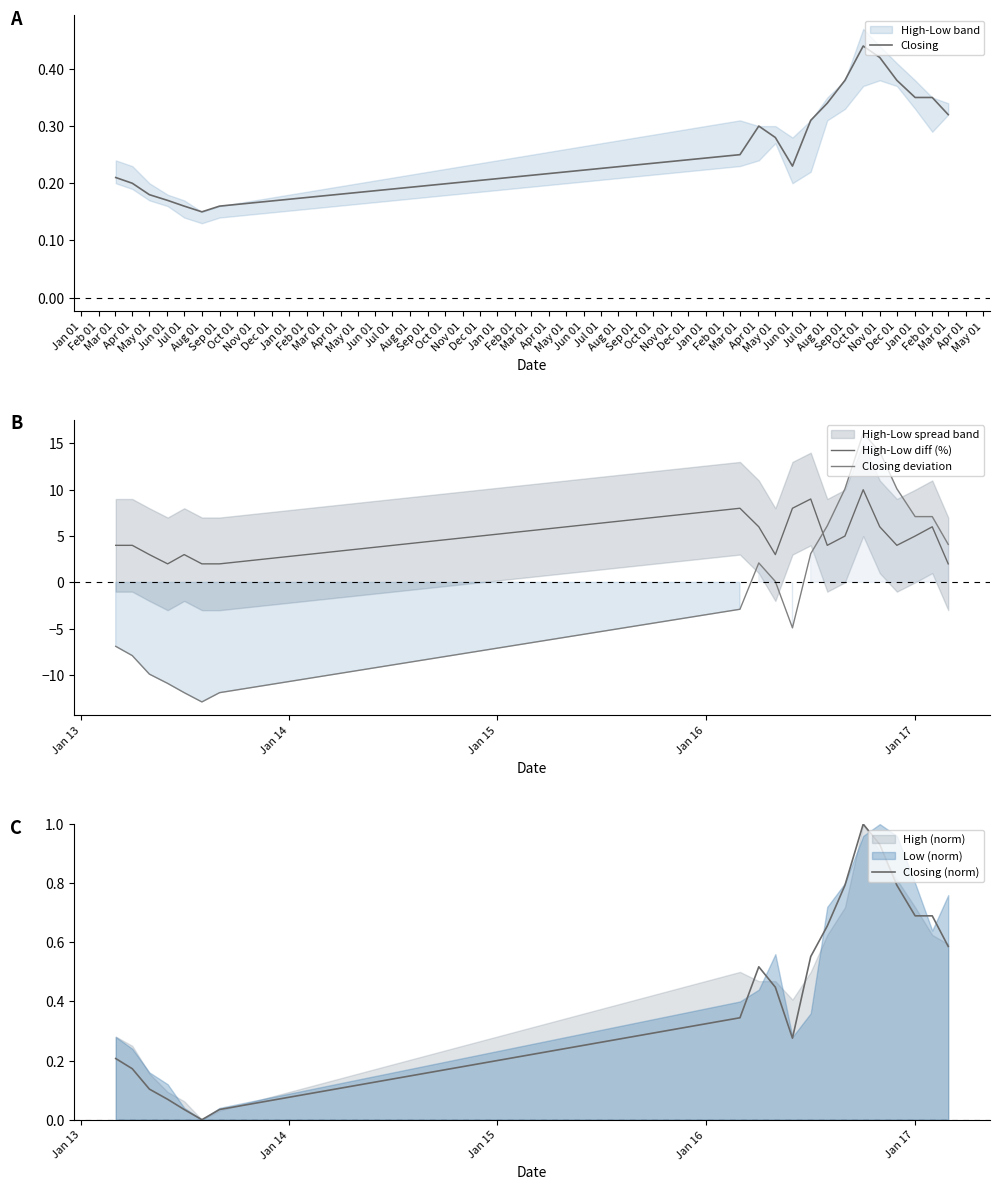

Reading left to right, transcribe all the data shown in this chart.

Closing: 0.2	0.2	0.2	0.2	0.2	0.1	0.2	0.2	0.3	0.3	0.2	0.3	0.3	0.4	0.4	0.4	0.4	0.3	0.3	0.3
High-Low diff (%): 4.0	4.0	3.0	2.0	3.0	2.0	2.0	8.0	6.0	3.0	8.0	9.0	4.0	5.0	10.0	6.0	4.0	5.0	6.0	2.0
Closing deviation: -6.9	-7.9	-9.9	-10.9	-11.9	-12.9	-11.9	-2.9	2.1	0.1	-4.9	3.1	6.1	10.1	16.1	14.1	10.1	7.1	7.1	4.1
Closing (norm): 0.2	0.2	0.1	0.1	0.0	0.0	0.0	0.3	0.5	0.4	0.3	0.6	0.7	0.8	1.0	0.9	0.8	0.7	0.7	0.6